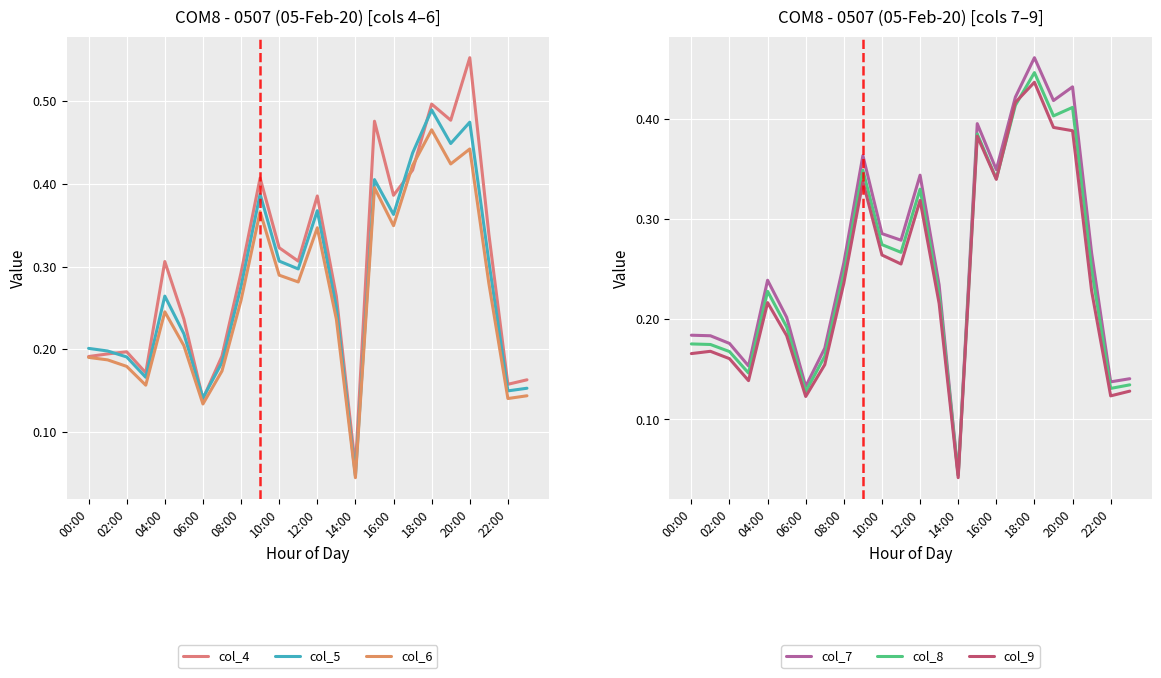

True or false: col_9 has a value of 0.4 at 10:00.

False